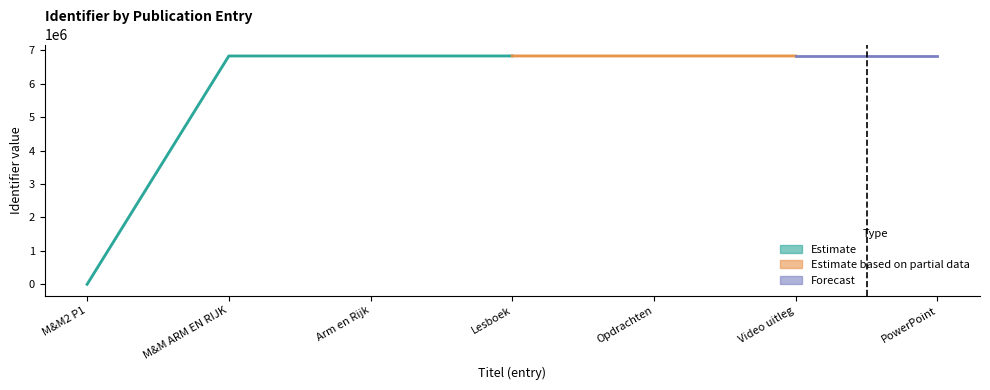

What is the difference between the maximum and minimum values in the lower series?

6832100